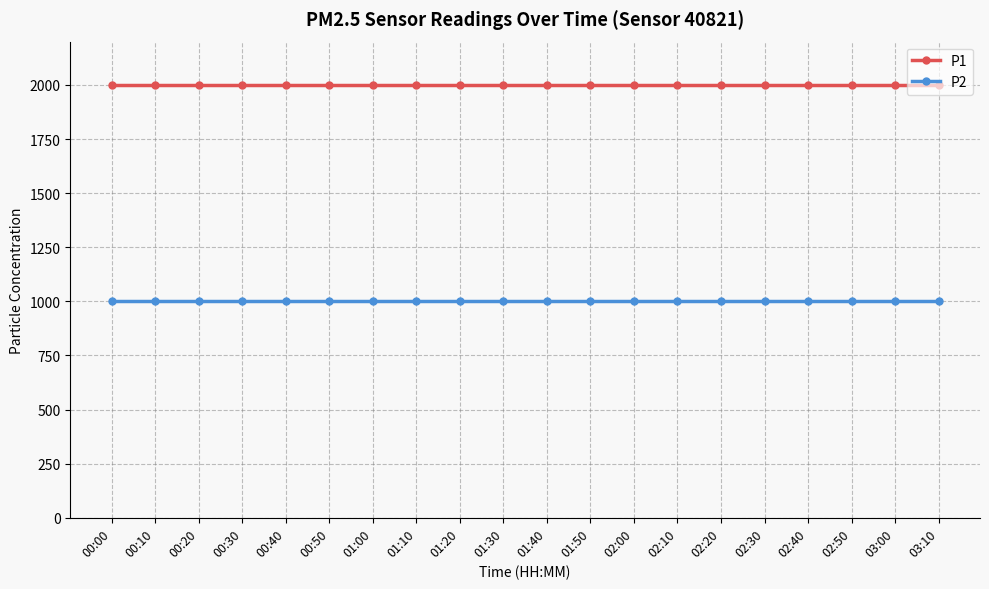

The value of P2 at 02:50 is 1708.7. True or false?

False